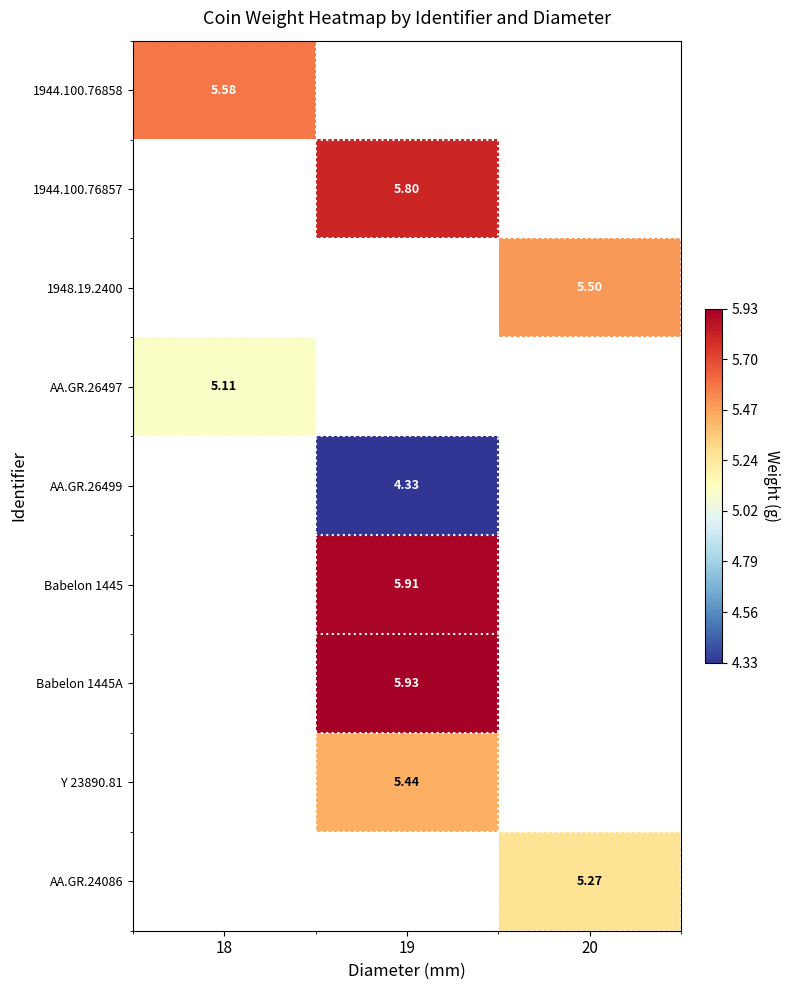

What is the spread (max minus min) of values at 18?

0.5